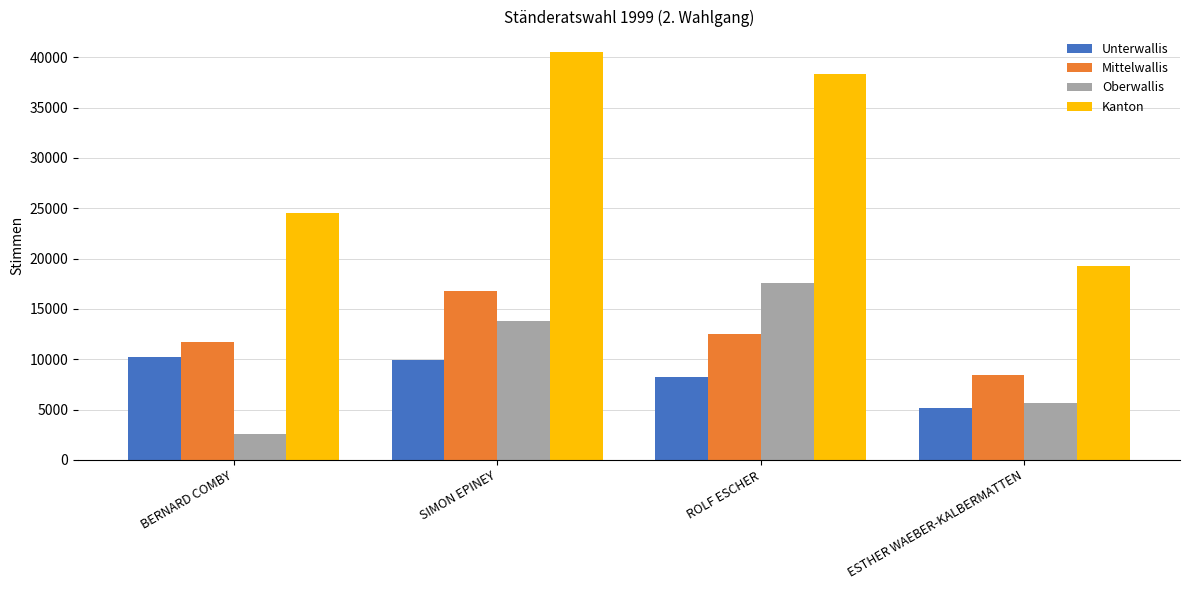

What position from the left is ESTHER WAEBER-KALBERMATTEN?

4